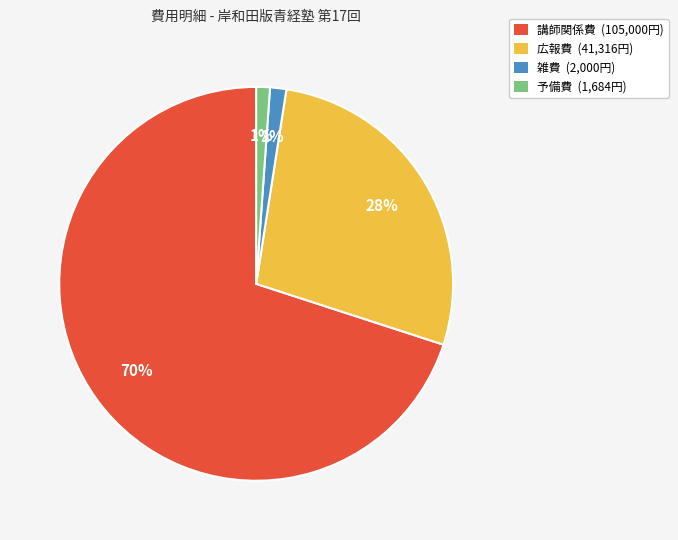

To the nearest percent, what is the average slice percentage?

25%